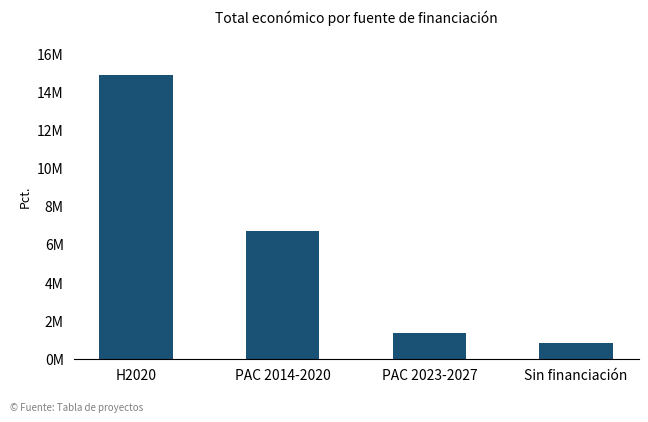

How many series are shown in this chart?

1